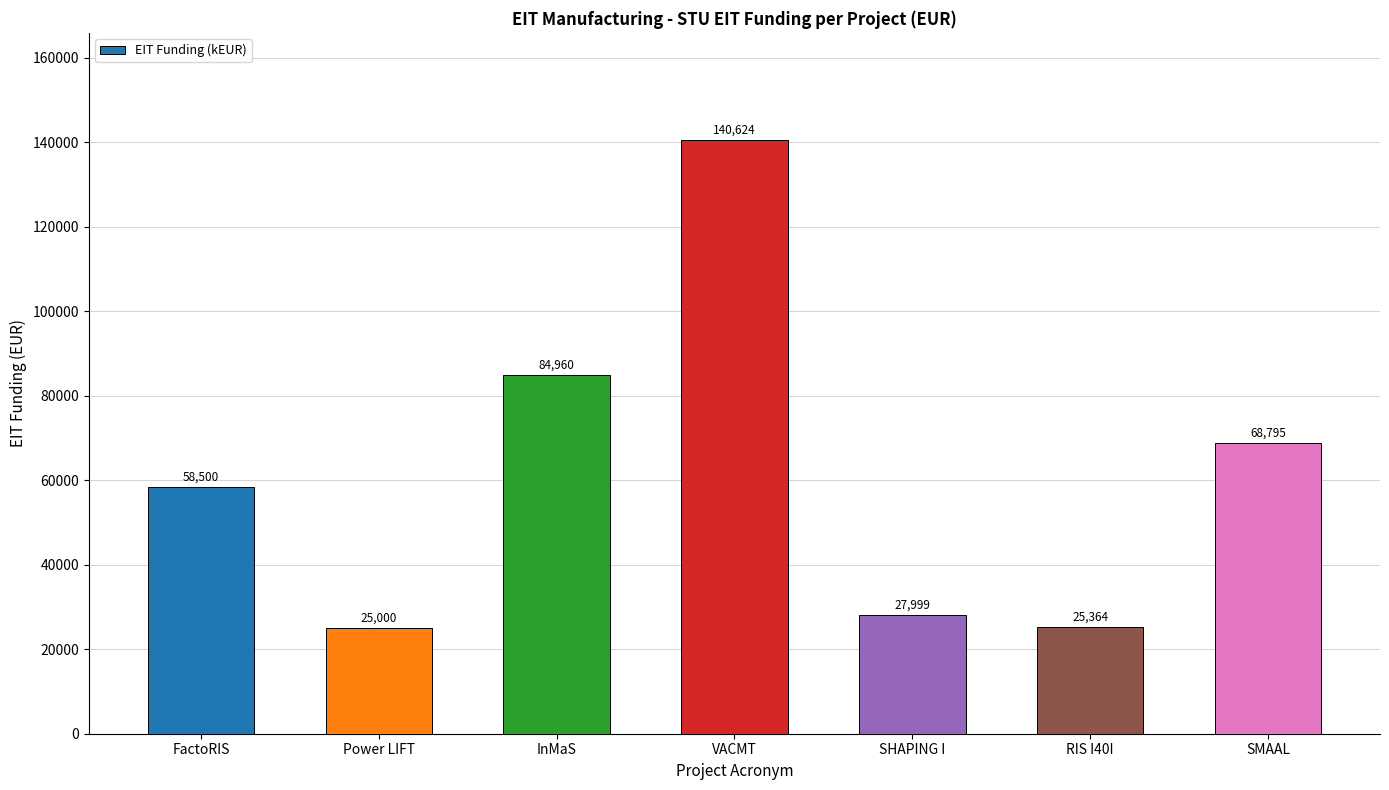

Does the chart contain stacked bars?

No